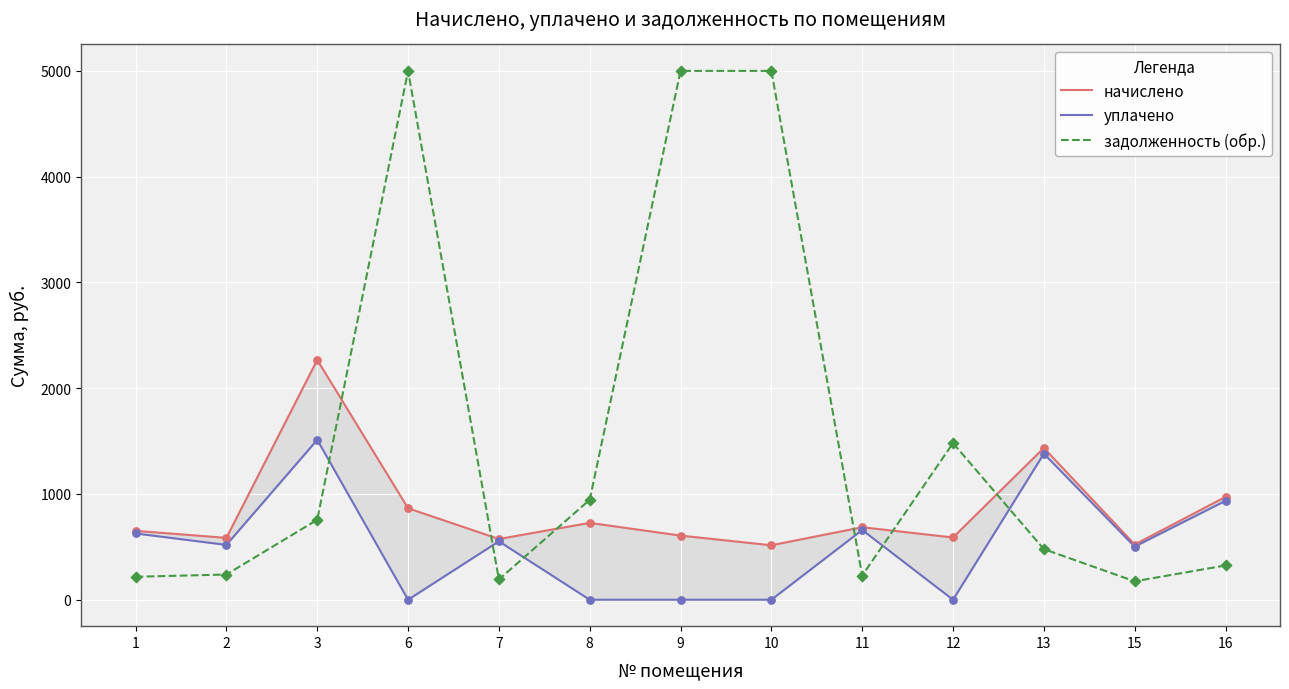

At which category is the sum across all series the highest?

6